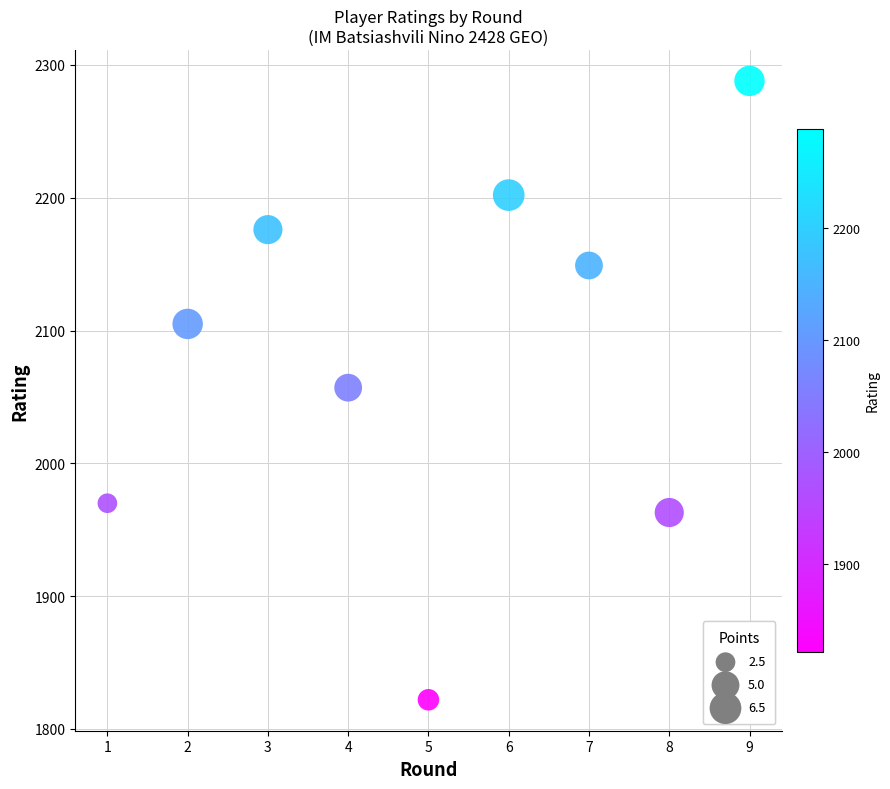

What is the range of Y values (max minus min)?

466